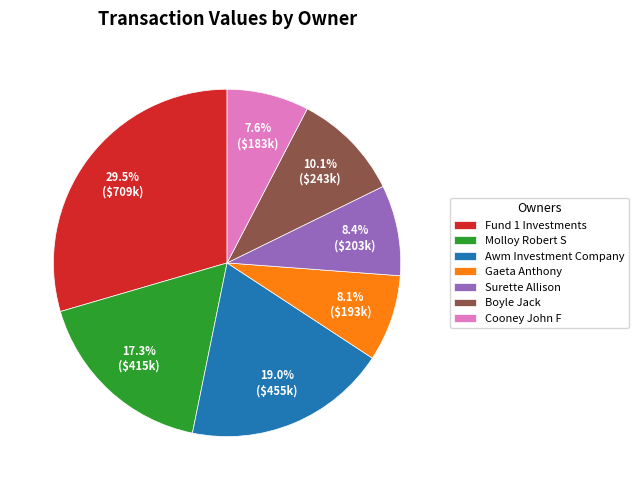

Is the sum of Boyle Jack and Surette Allison greater than half?

No